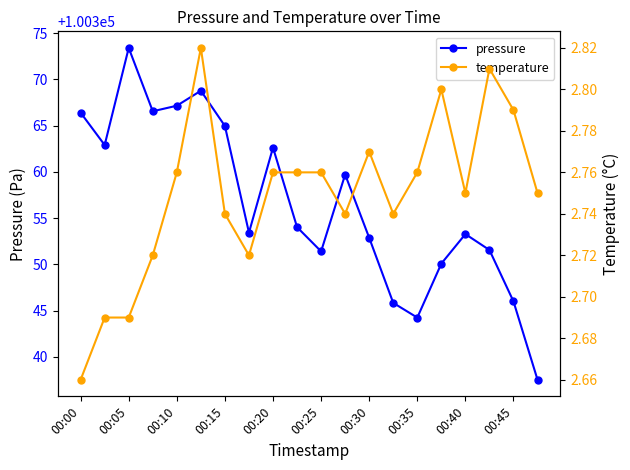

Which category has the highest value in the pressure series?

00:05